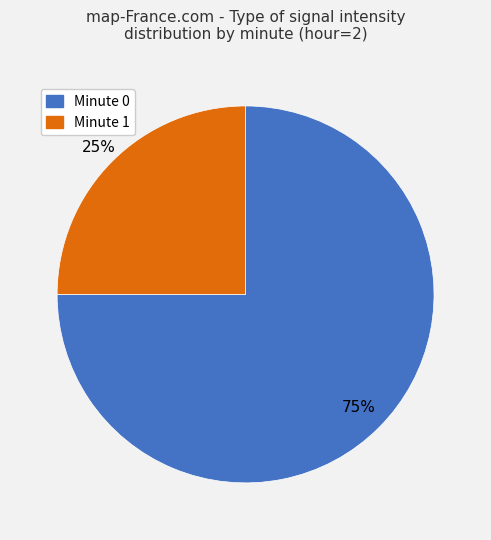

Is there a majority slice in this chart?

Yes